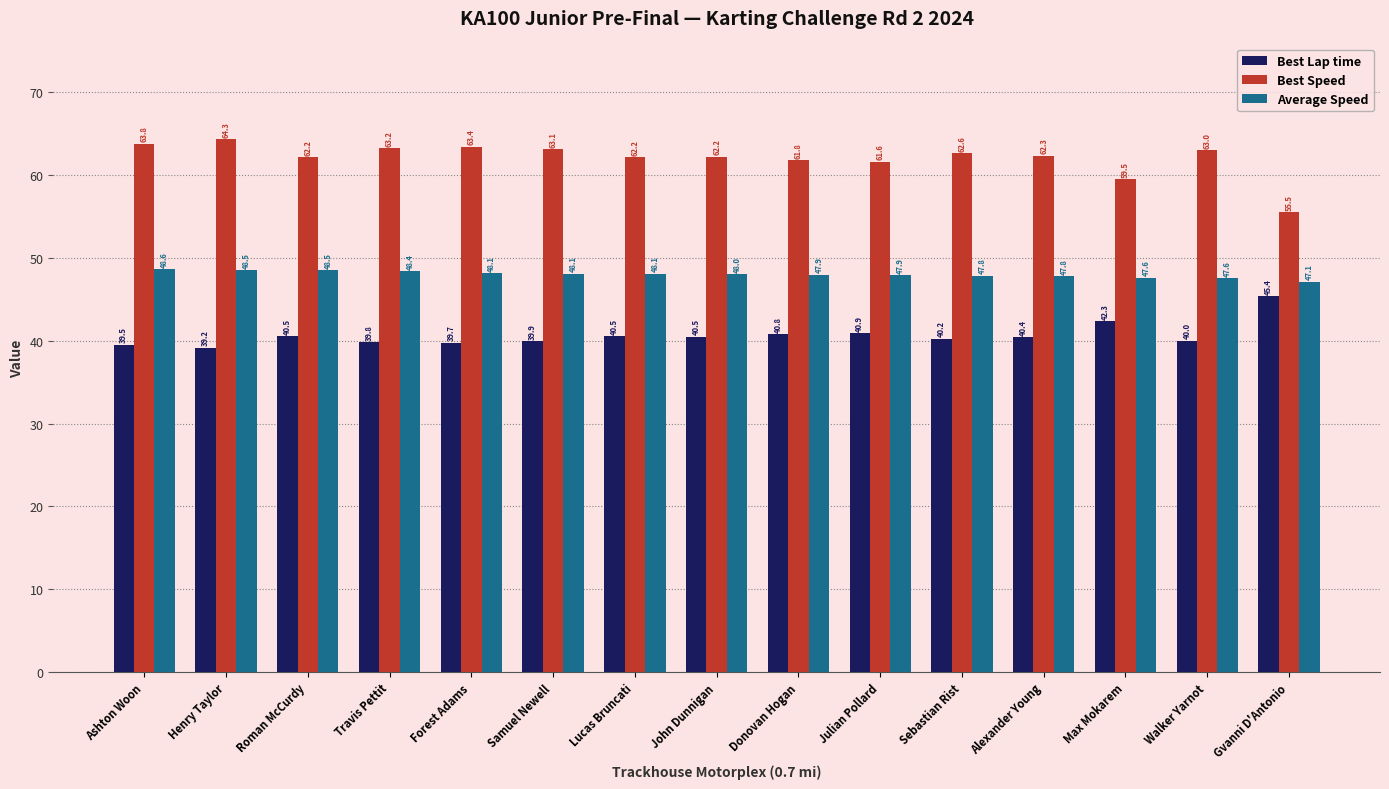

At how many categories does at least one series exceed 57?

14